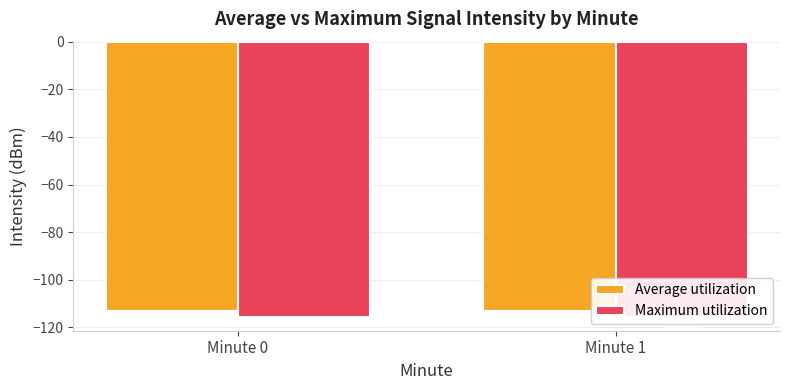

What is the greatest value displayed?

-112.9